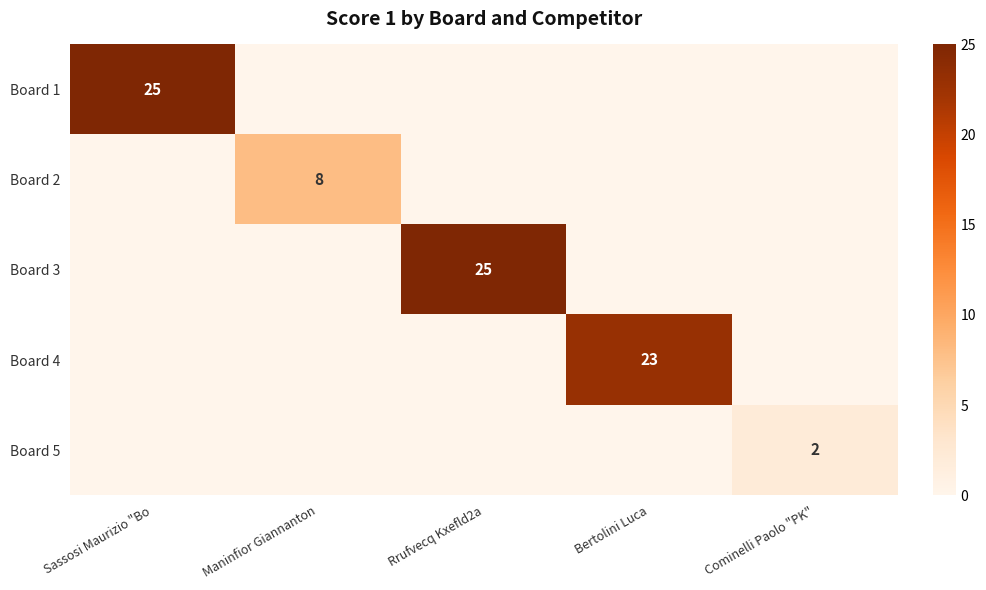

Between Sassosi Maurizio "Bo and Bertolini Luca, which is larger?

Sassosi Maurizio "Bo